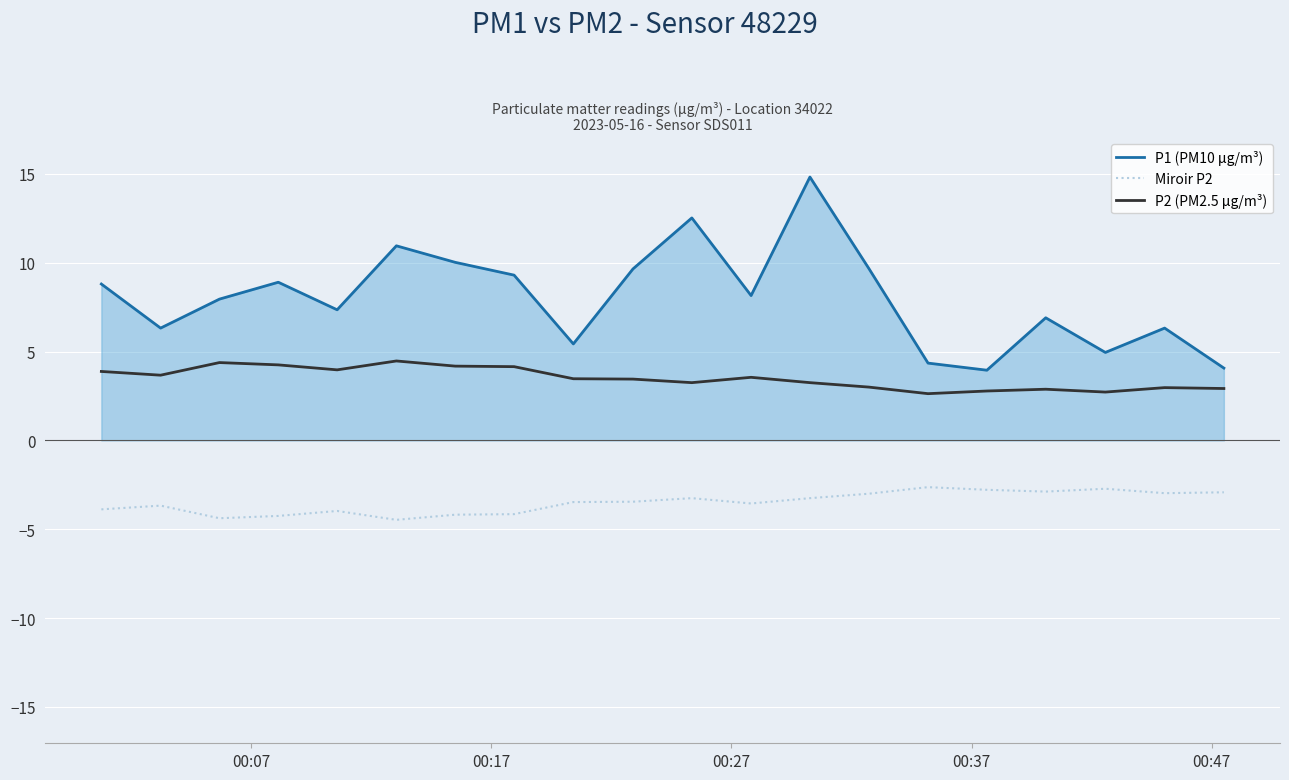

What is the maximum value for P1 (PM10 μg/m³)?

14.8